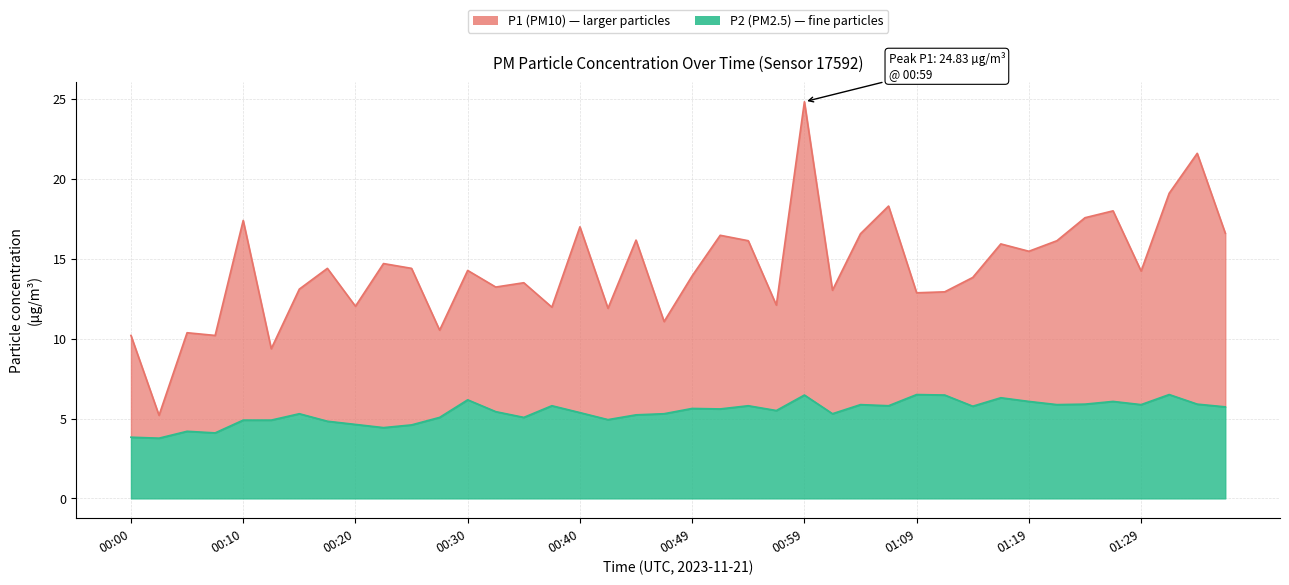

The P2 series shows 3.8 at 00:03. True or false?

True